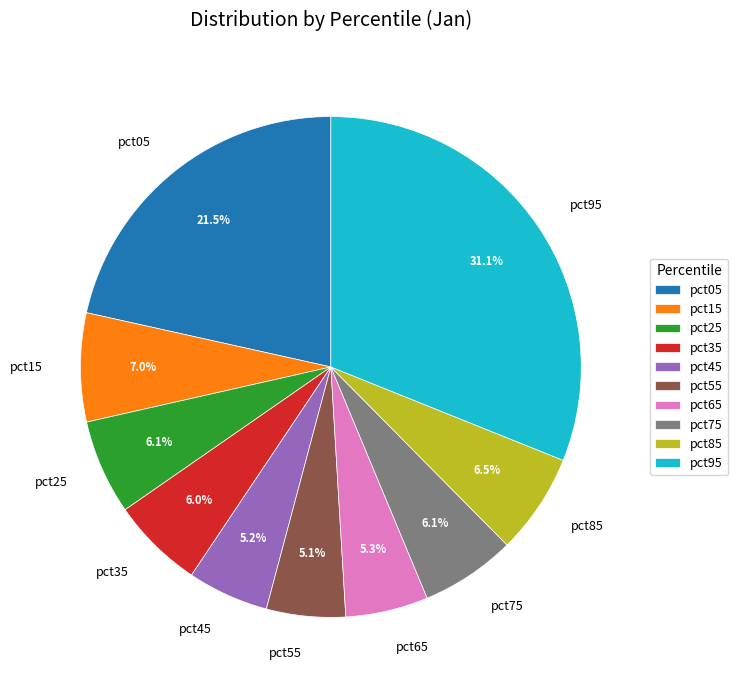

Which has a higher value, pct85 or pct05?

pct05